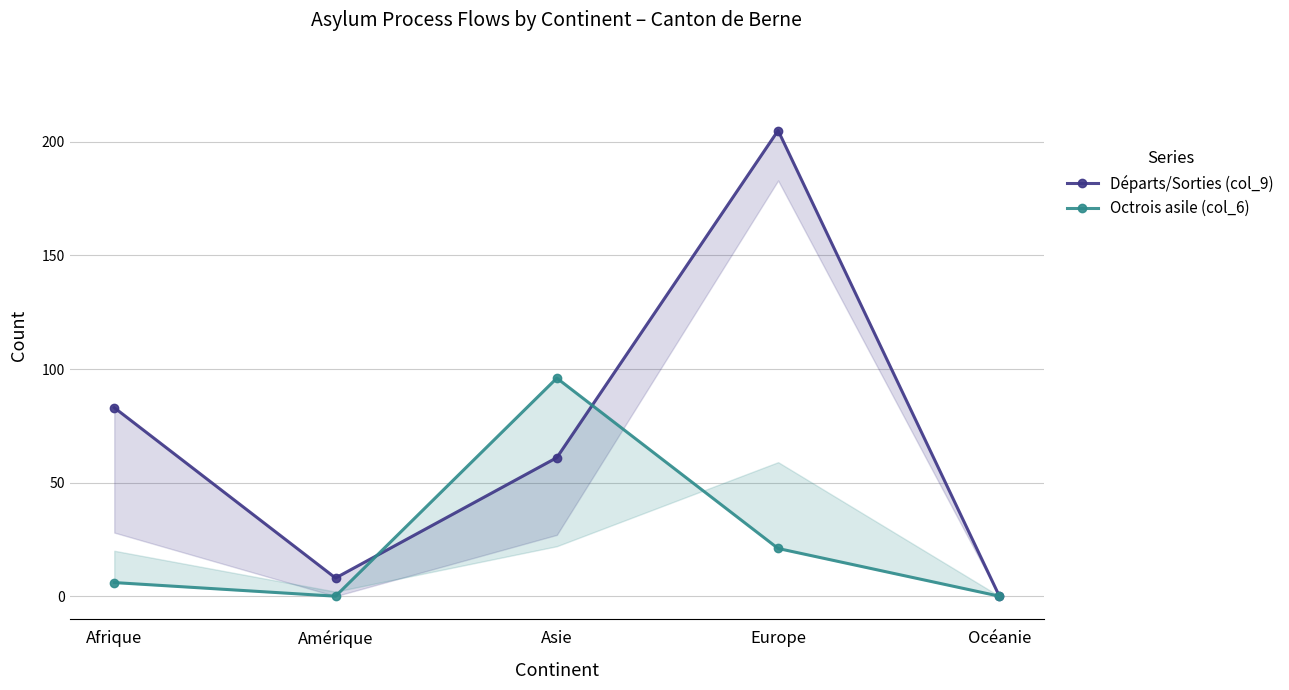

What is the difference between the highest and lowest values at Europe?

184